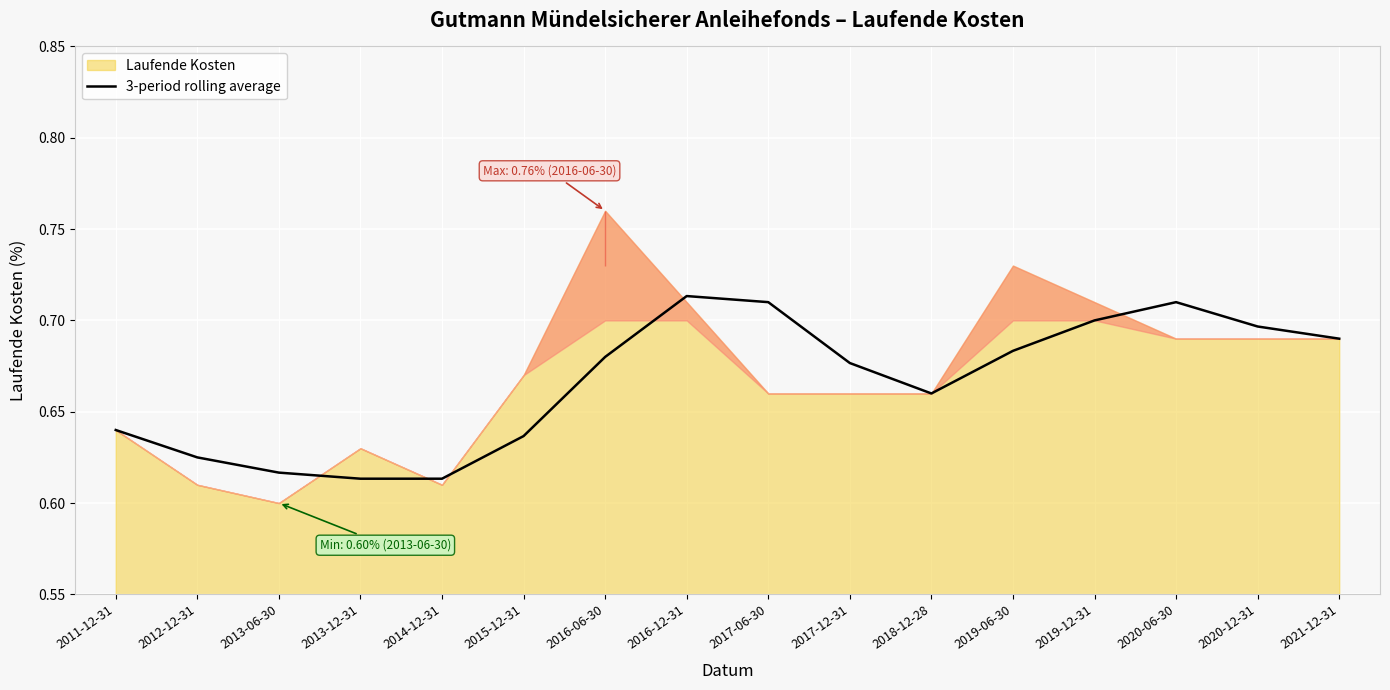

What position from the right is 2020-06-30?

3